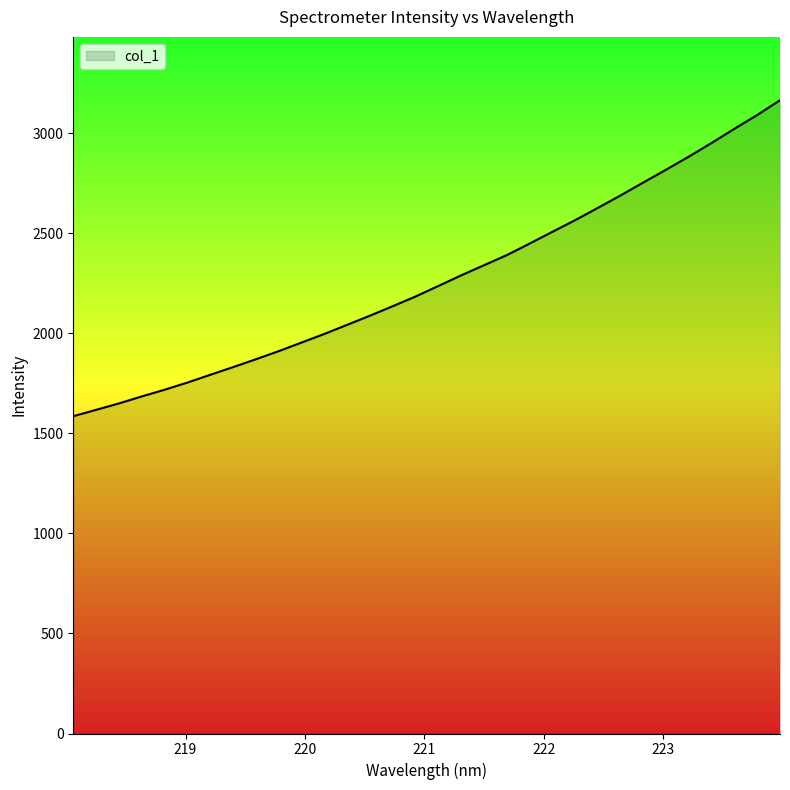

What is the minimum value shown in the chart?

1585.8